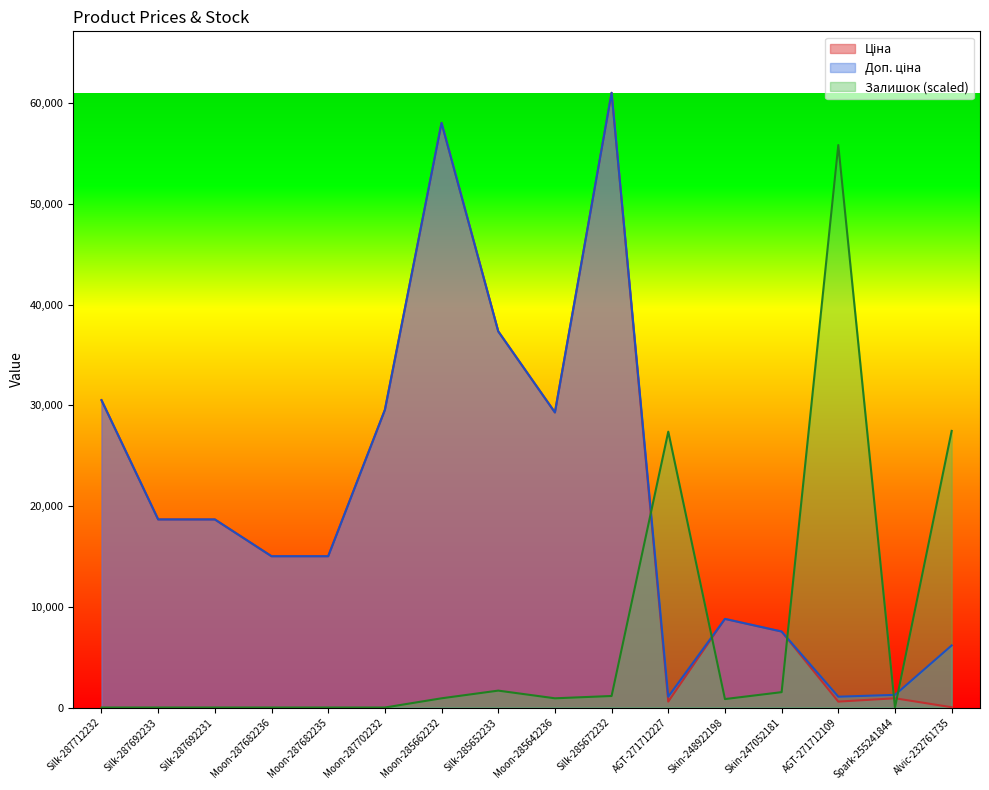

Which category has the lowest value in the Ціна series?

Alvic-232761735